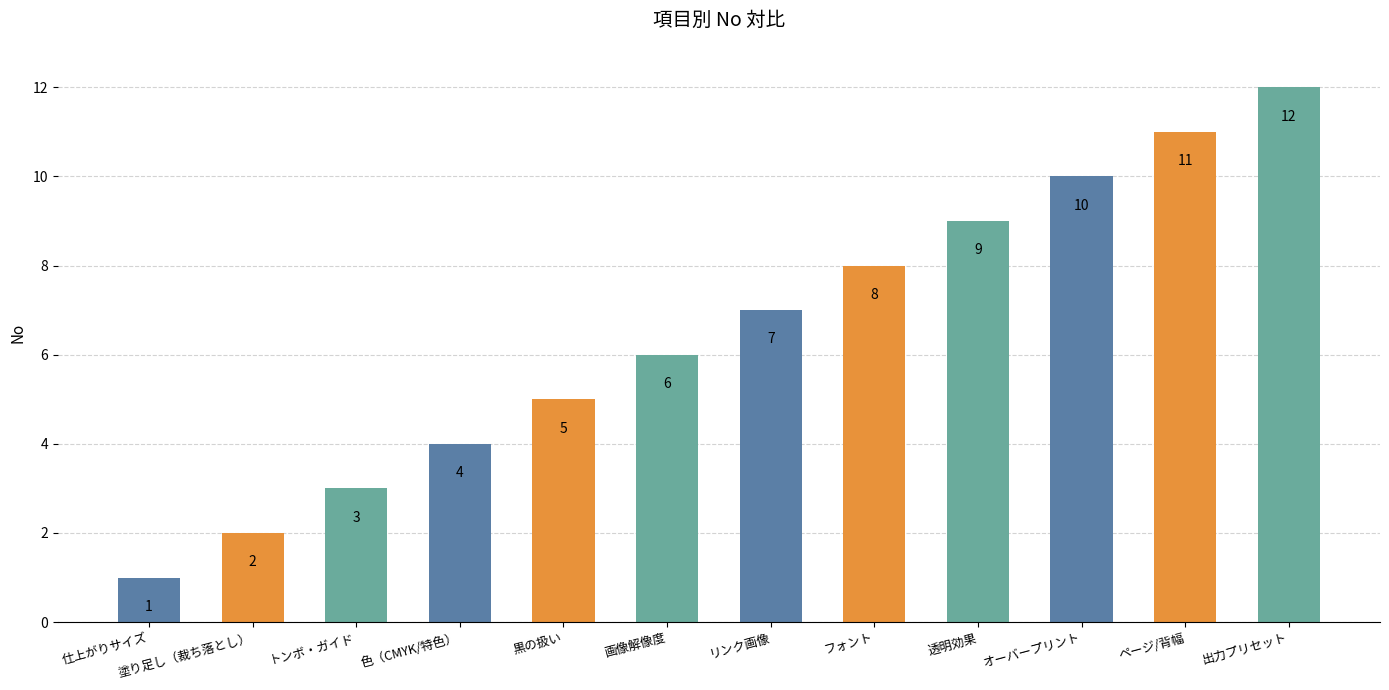

True or false: the data shows 1 at 画像解像度.

False